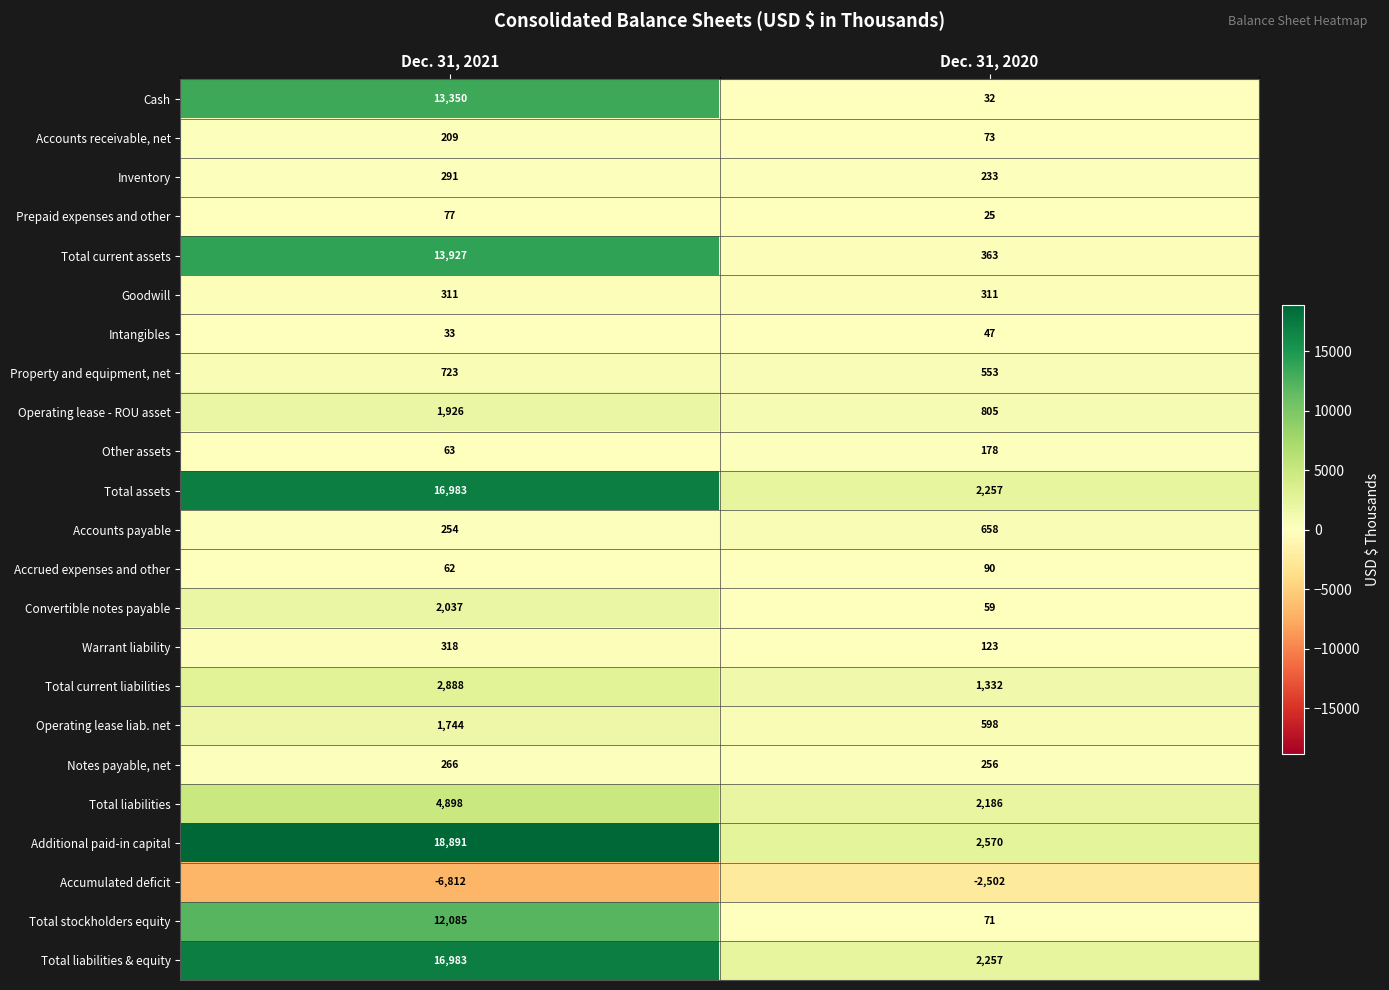

Which series has the widest spread of values?

Additional paid-in capital